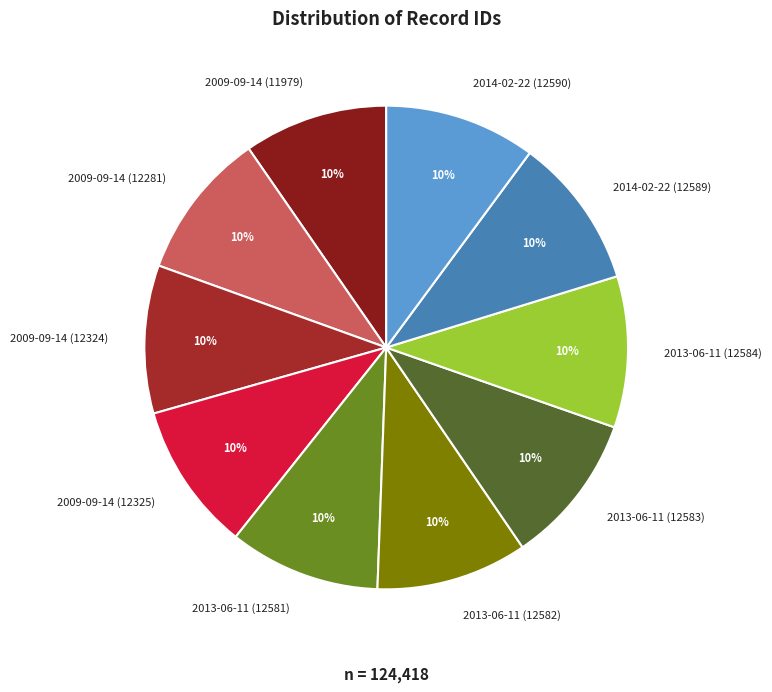

The 2009-09-14 (12325) slice represents 10% of the pie. True or false?

True